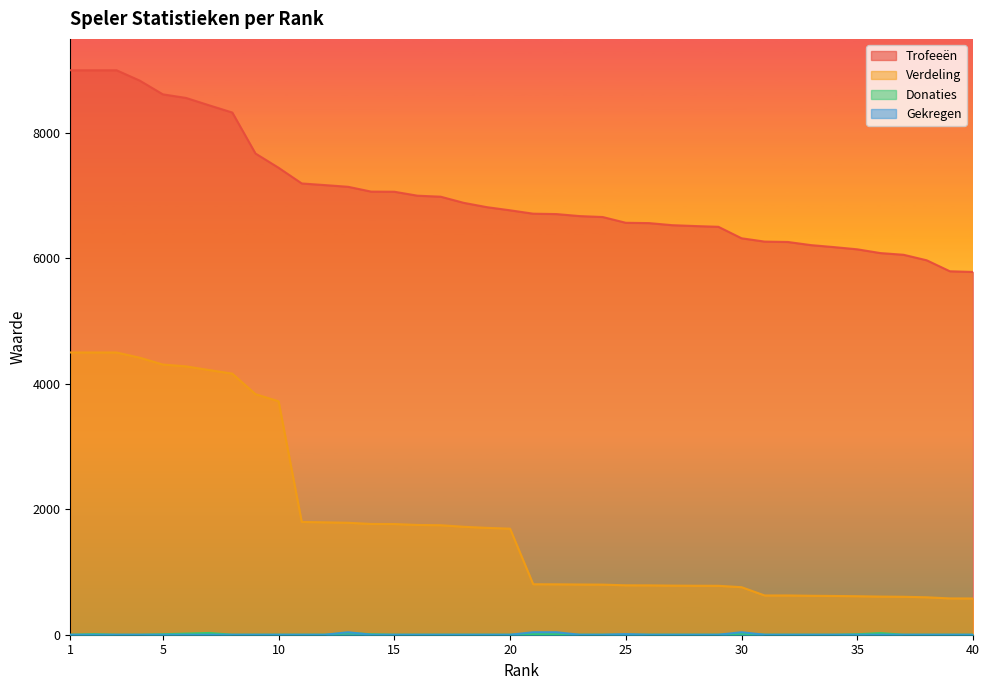

Count the number of data series in this chart.

4